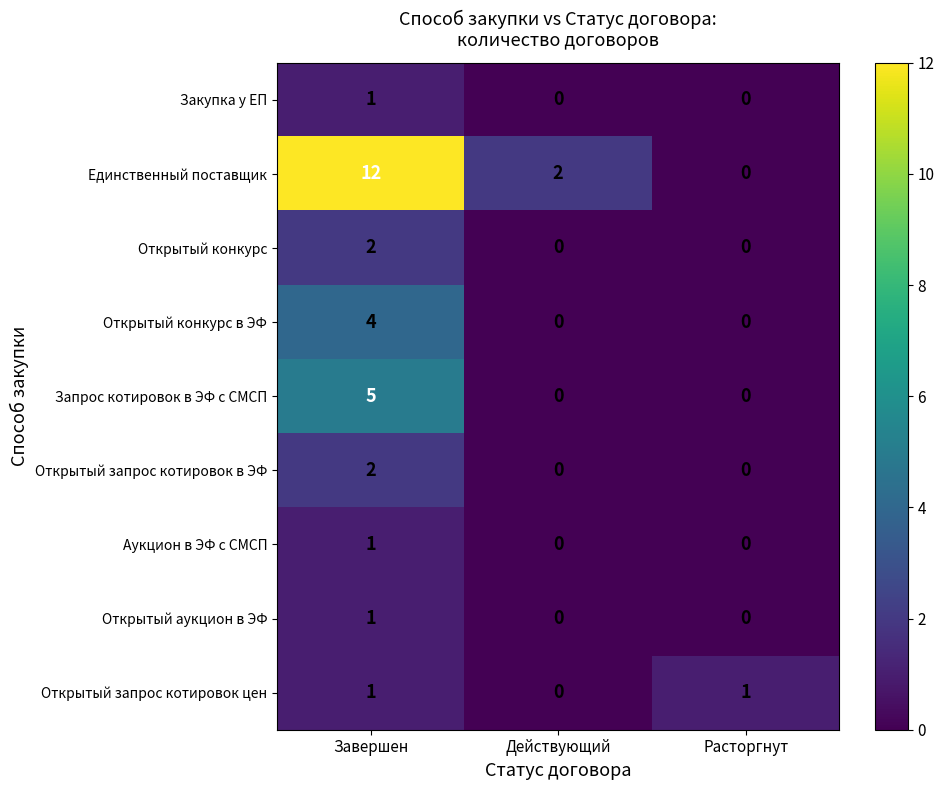

Between Завершен and Действующий, which series saw the biggest shift?

Единственный поставщик